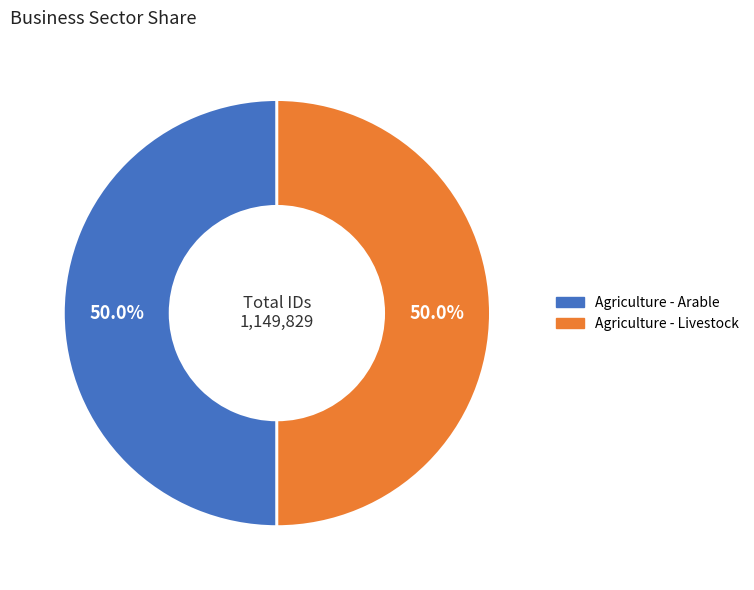

How much of the chart is everything except Agriculture - Livestock?

50.0%